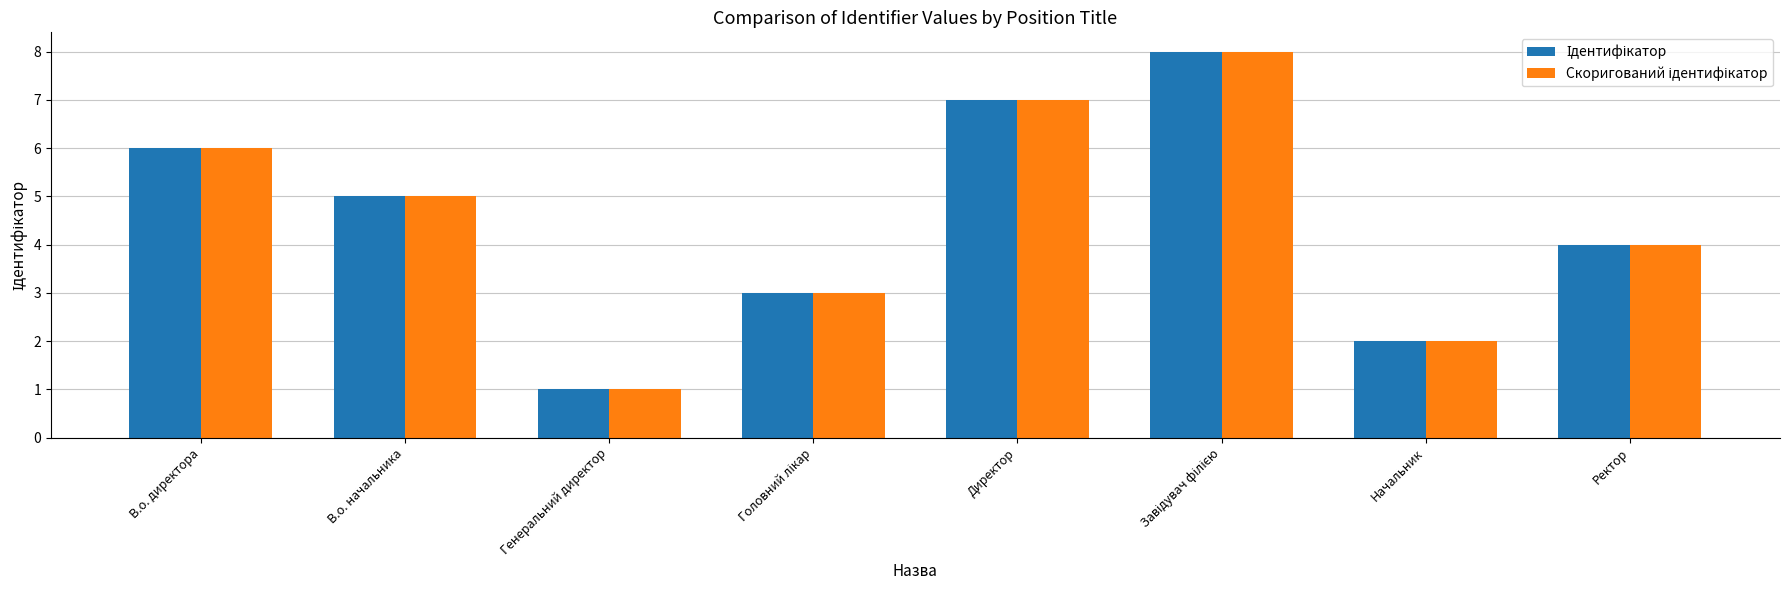

What is the minimum value shown in the chart?

1